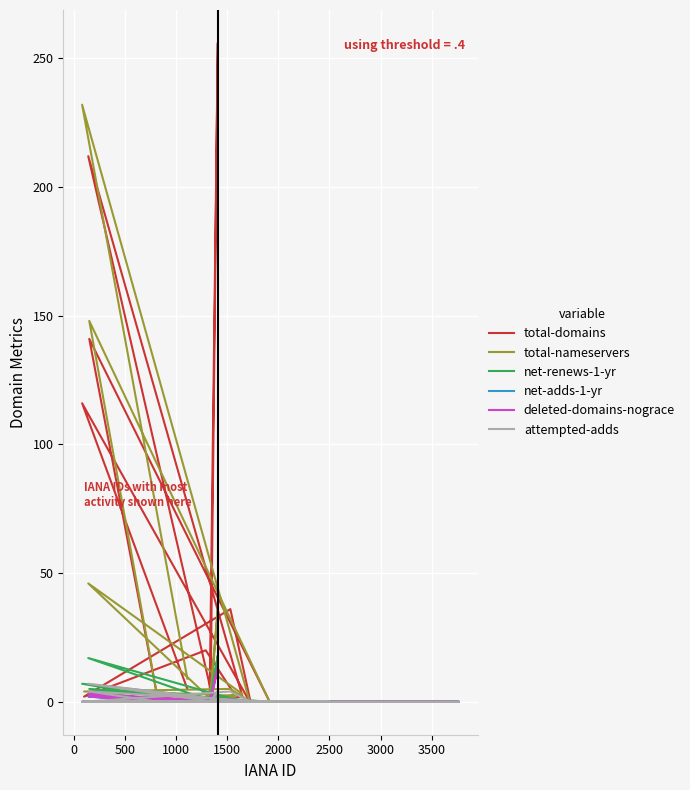

How many values in the net-renews-1-yr series exceed 0?

5